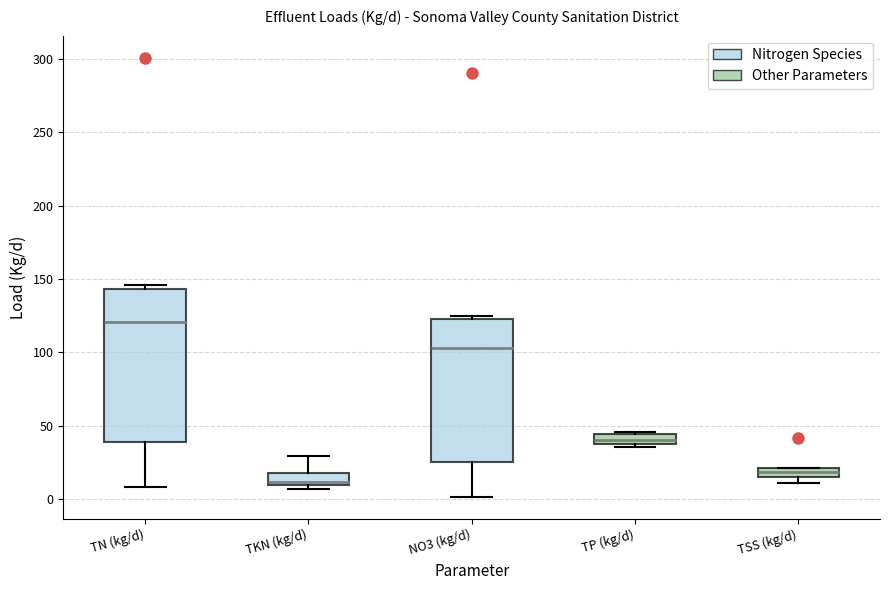

Where does the median line of the box for NO3 (kg/d) sit on the y-axis? The values are not printed on the chart, so give them approximately, as read against the axis.

105